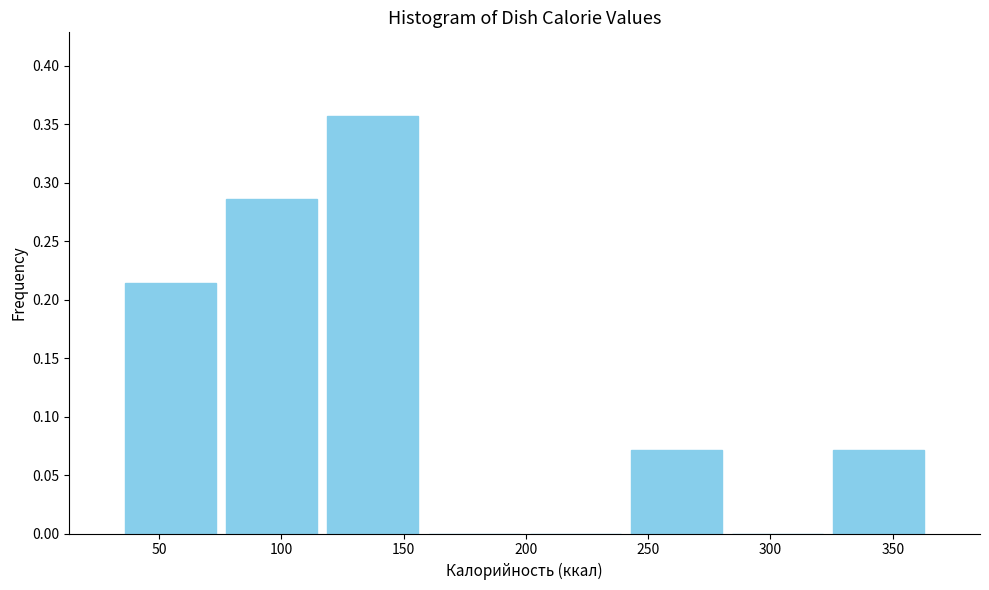

Over which range of the x-axis is the bar tallest?

115 to 160